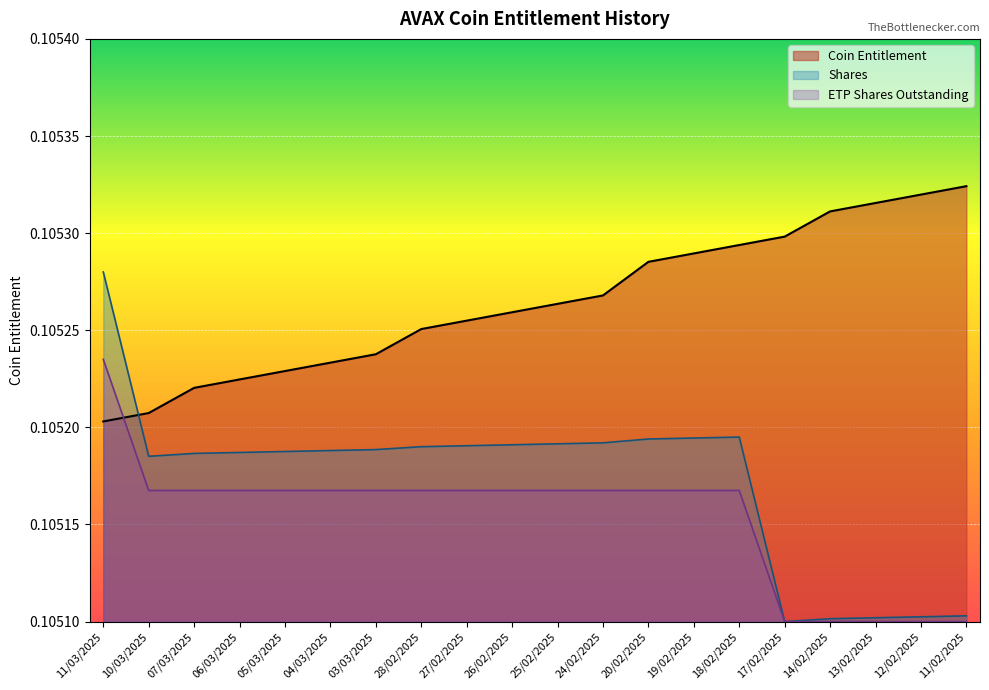

At which category is the sum across all series the highest?

11/03/2025